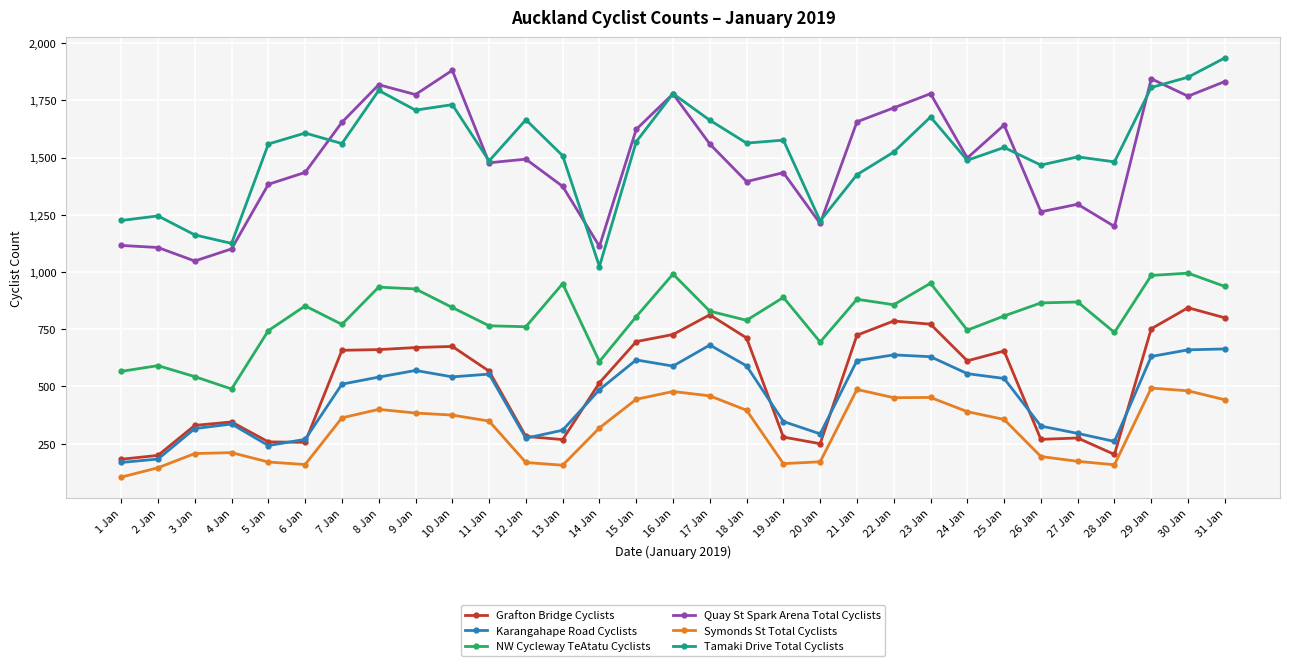

What position from the left is 3 Jan?

3